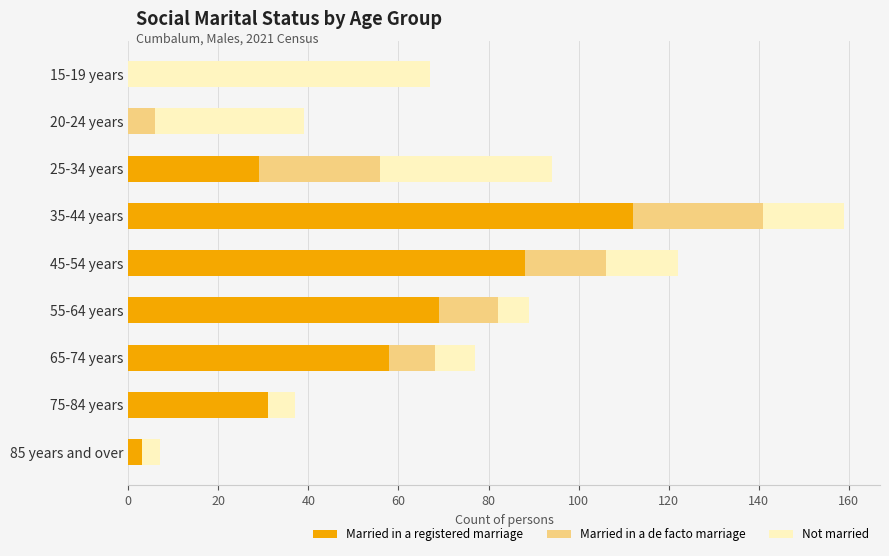

Is it true that Married in a registered marriage equals 58 at 65-74 years?

True